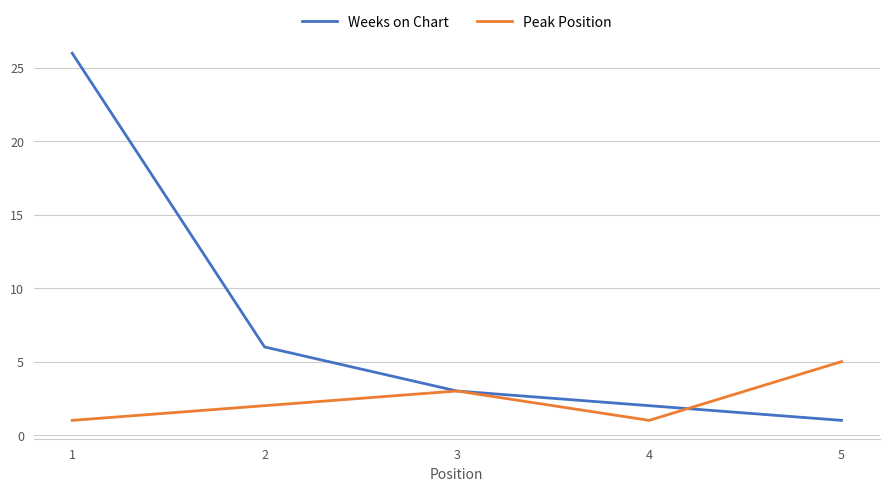

Which series has the widest spread of values?

Weeks on Chart